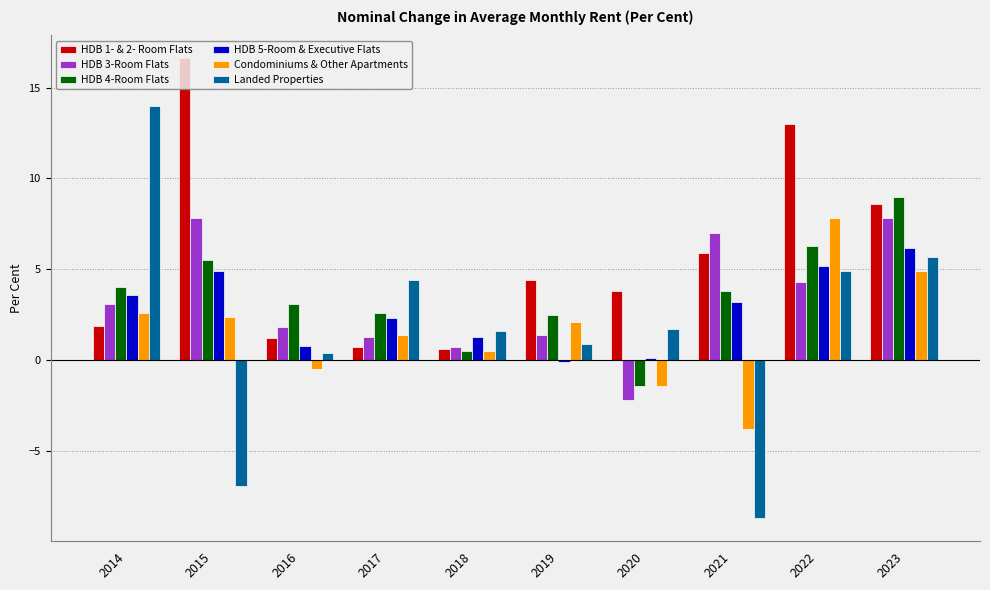

At which label does HDB 5-Room & Executive Flats first exceed 3?

2014